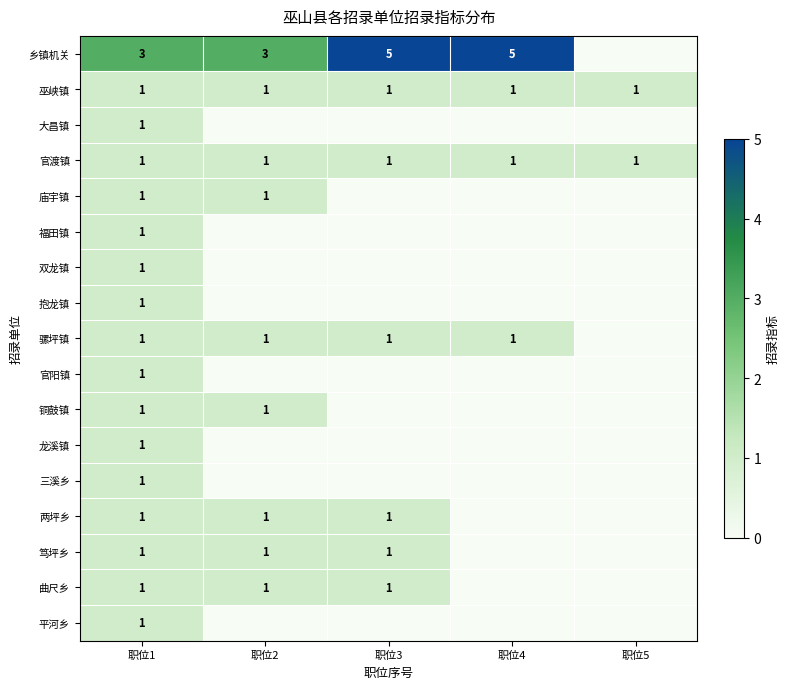

Is it true that 两坪乡 equals 1 at 职位3?

True